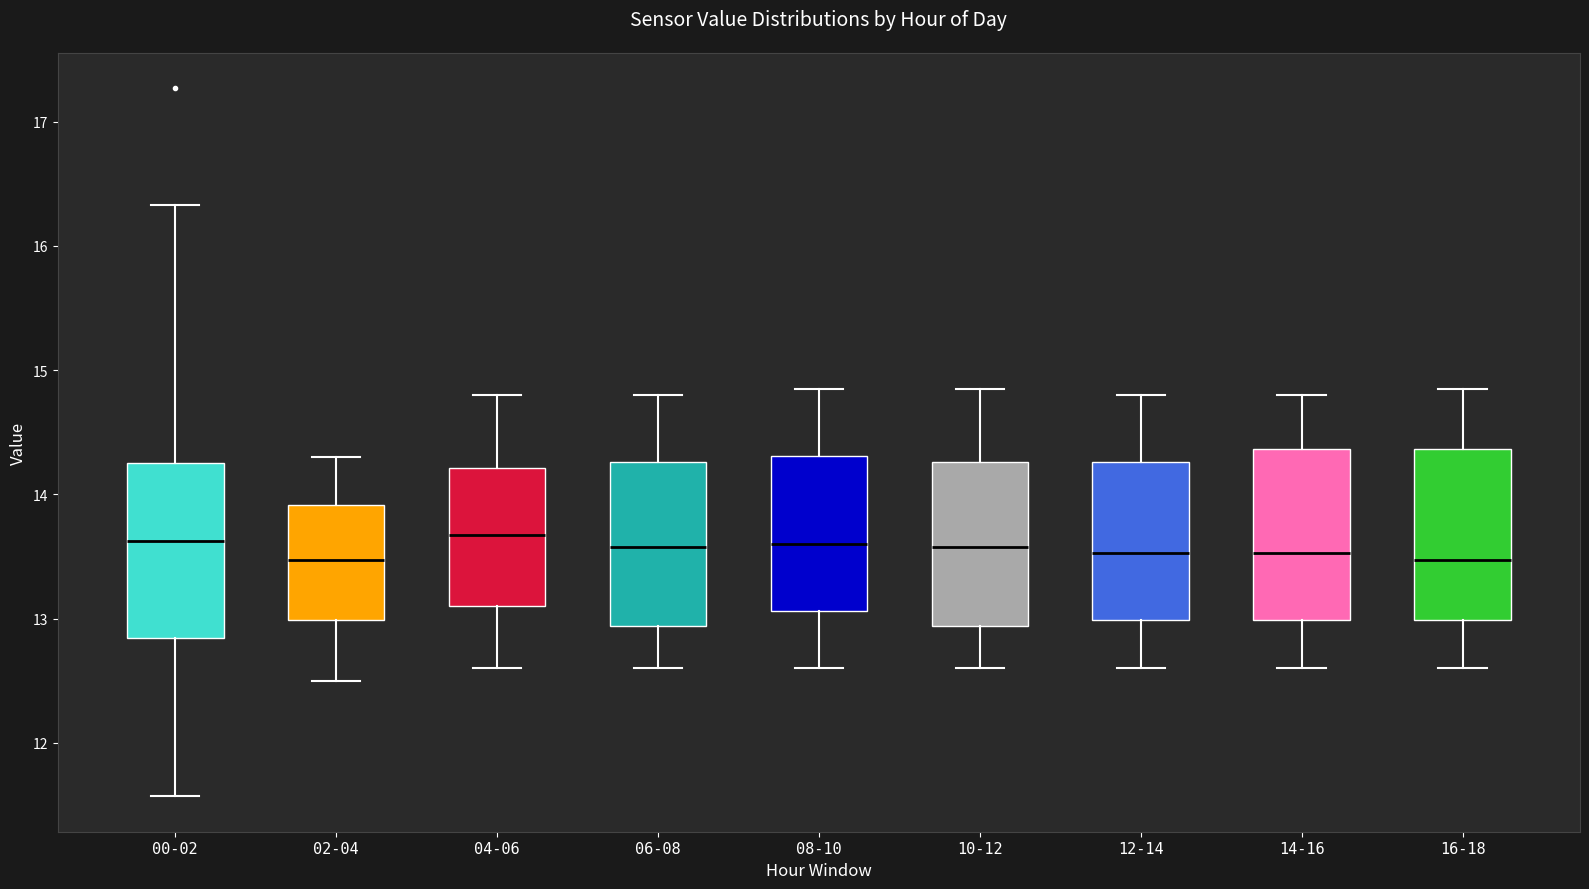

Reading left to right, read every box against the y-axis: the position of its median line, the range the box covers, and the ends of its whiskers. The values are not printed on the chart, so give them approximately, as read against the axis.

00-02: median 13.6, box 12.8 to 14.3, whiskers 11.6 to 16.3
02-04: median 13.5, box 13.0 to 13.9, whiskers 12.5 to 14.3
04-06: median 13.7, box 13.1 to 14.2, whiskers 12.6 to 14.8
06-08: median 13.6, box 12.9 to 14.3, whiskers 12.6 to 14.8
08-10: median 13.6, box 13.1 to 14.3, whiskers 12.6 to 14.9
10-12: median 13.6, box 12.9 to 14.3, whiskers 12.6 to 14.9
12-14: median 13.5, box 13.0 to 14.3, whiskers 12.6 to 14.8
14-16: median 13.5, box 13.0 to 14.4, whiskers 12.6 to 14.8
16-18: median 13.5, box 13.0 to 14.4, whiskers 12.6 to 14.9